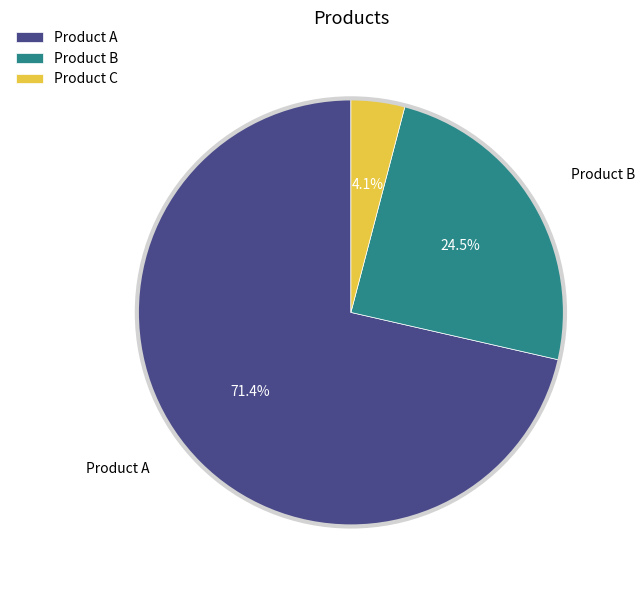

What is the ratio of the value at Product B to the value at Product C?

6.0